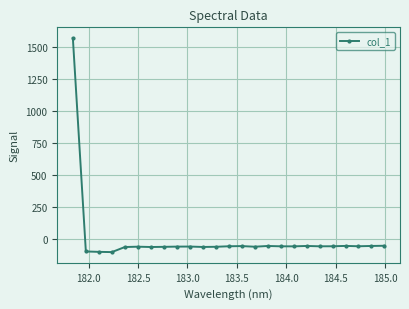

How many distinct data groups are displayed?

1